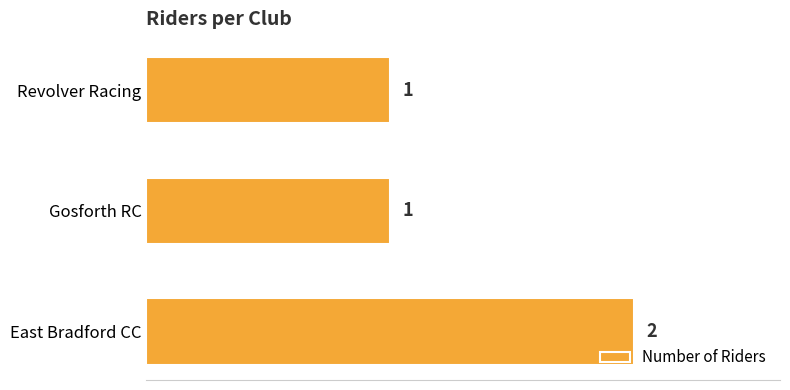

Which label corresponds to the largest value in the chart?

East Bradford CC